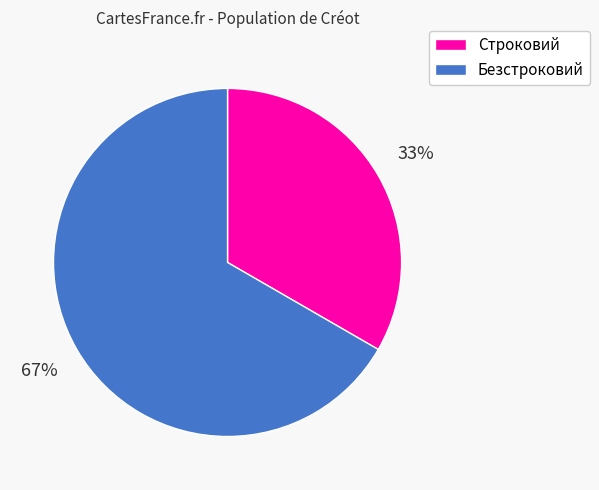

Count the number of slices in the pie.

2